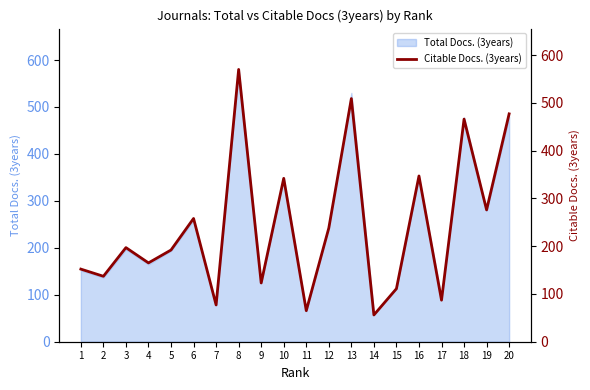

What is the value of the 20th point from the left?

477